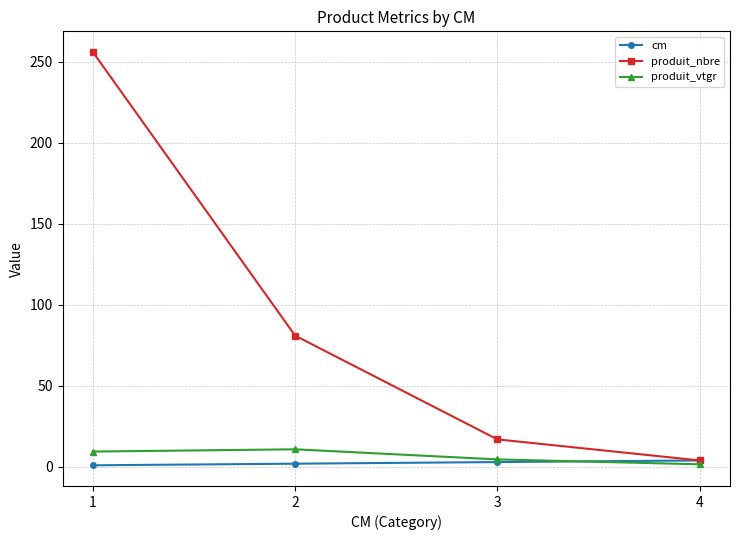

The value of produit_nbre at 3 is 26.5. True or false?

False